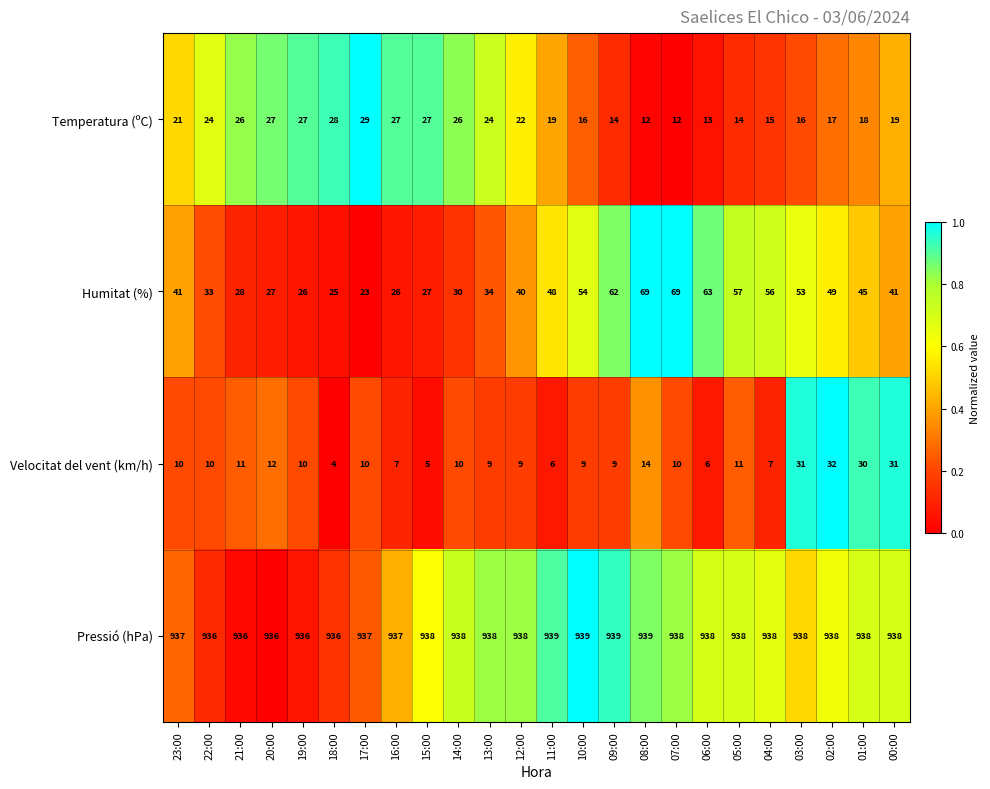

The Velocitat del vent (km/h) series shows 14 at 13:00. True or false?

False